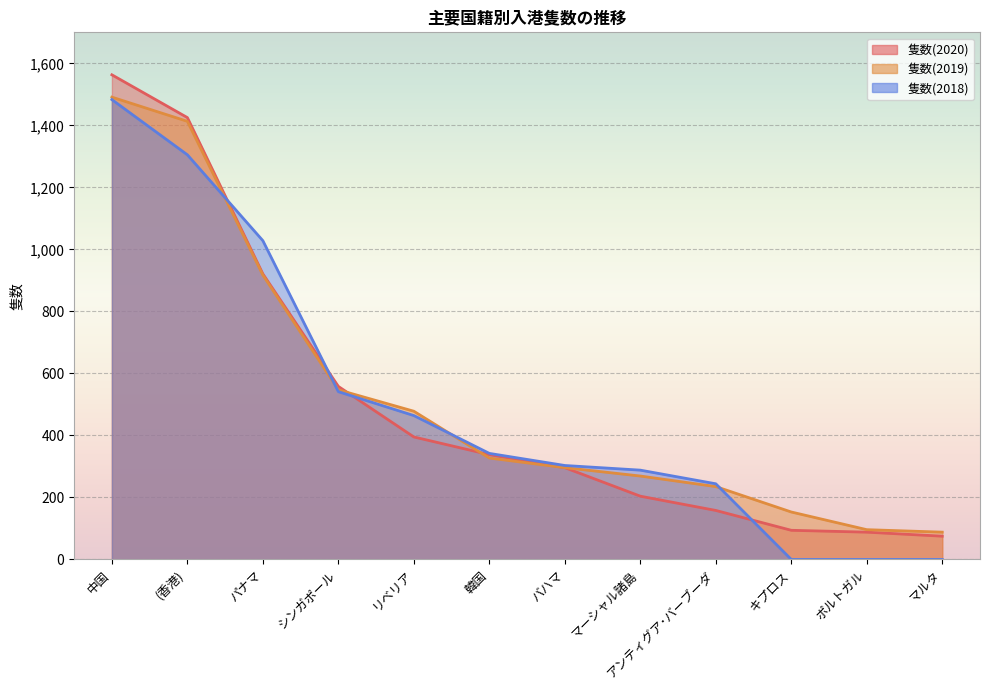

Read the 隻数(2019) value at マルタ.

88